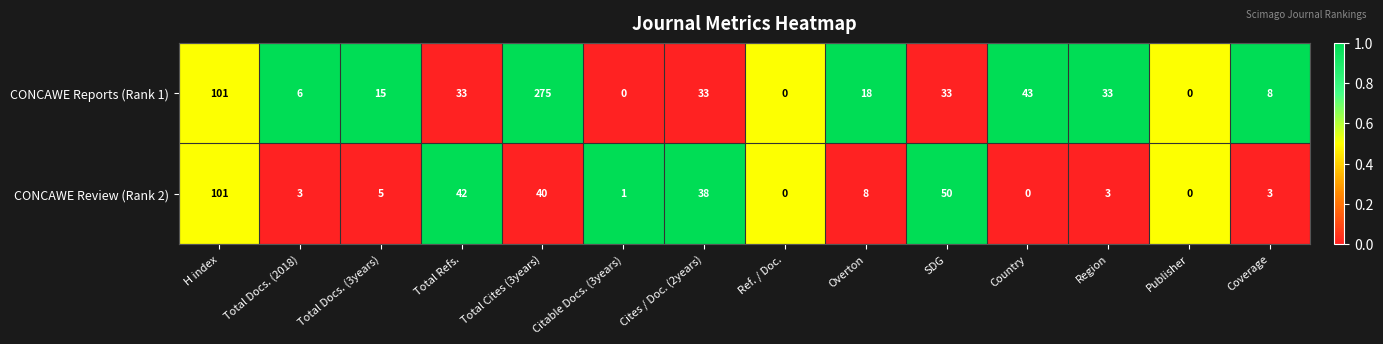

What is the average value of the CONCAWE Reports (Rank 1) series?

43